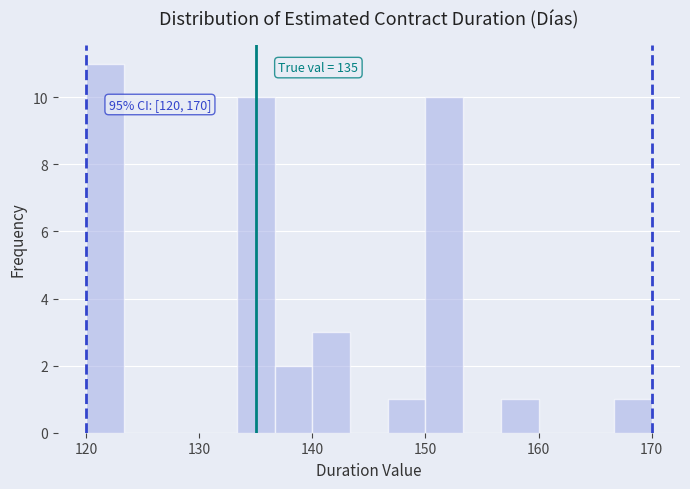

Around what value on the x-axis is the tallest bar? Give the approximate position of its centre, as read against the axis.

122